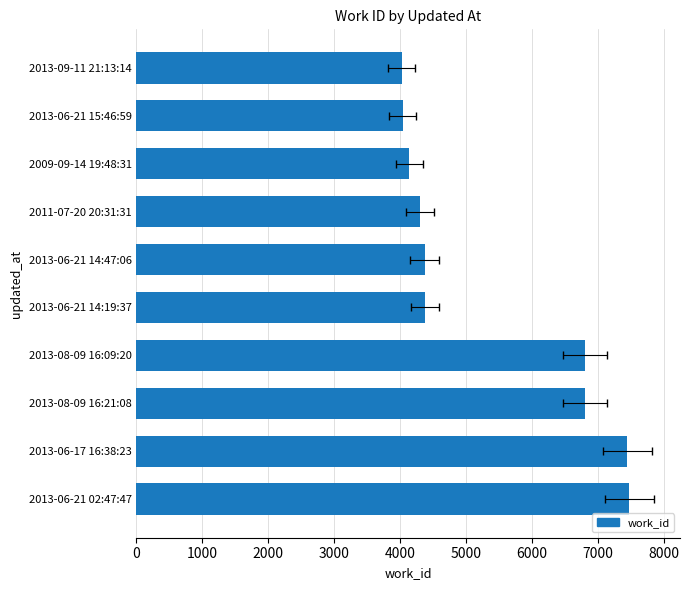

What is the sum of all values?

53803